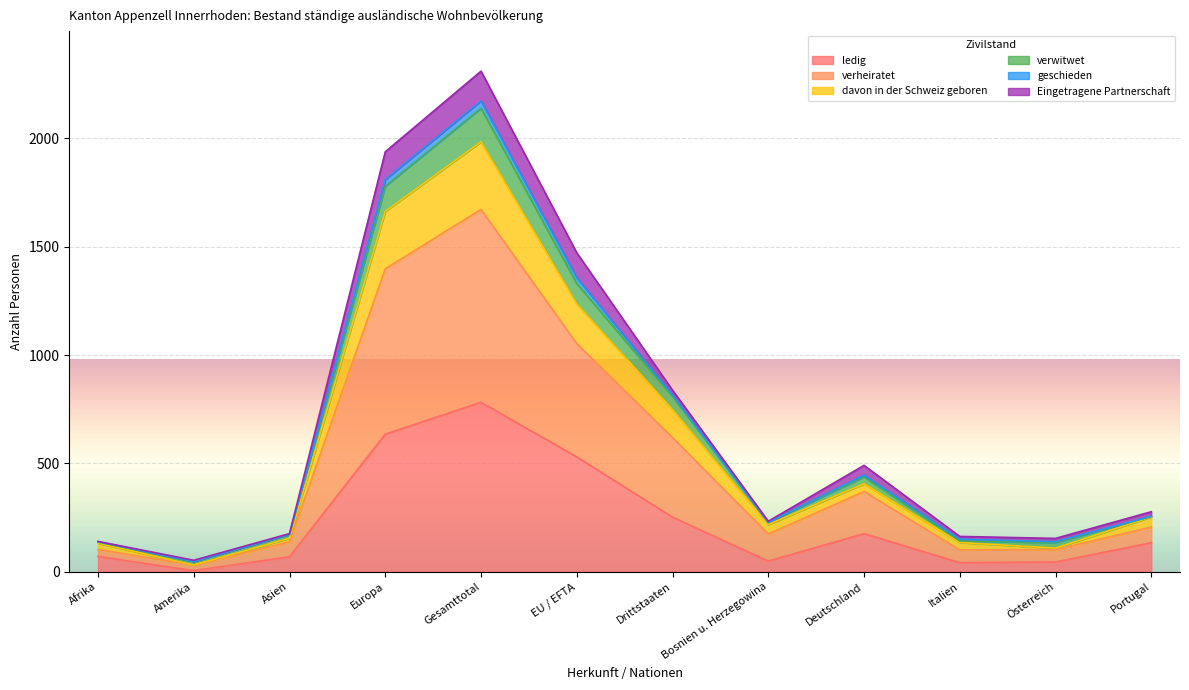

At which label does ledig reach its peak?

Gesamttotal